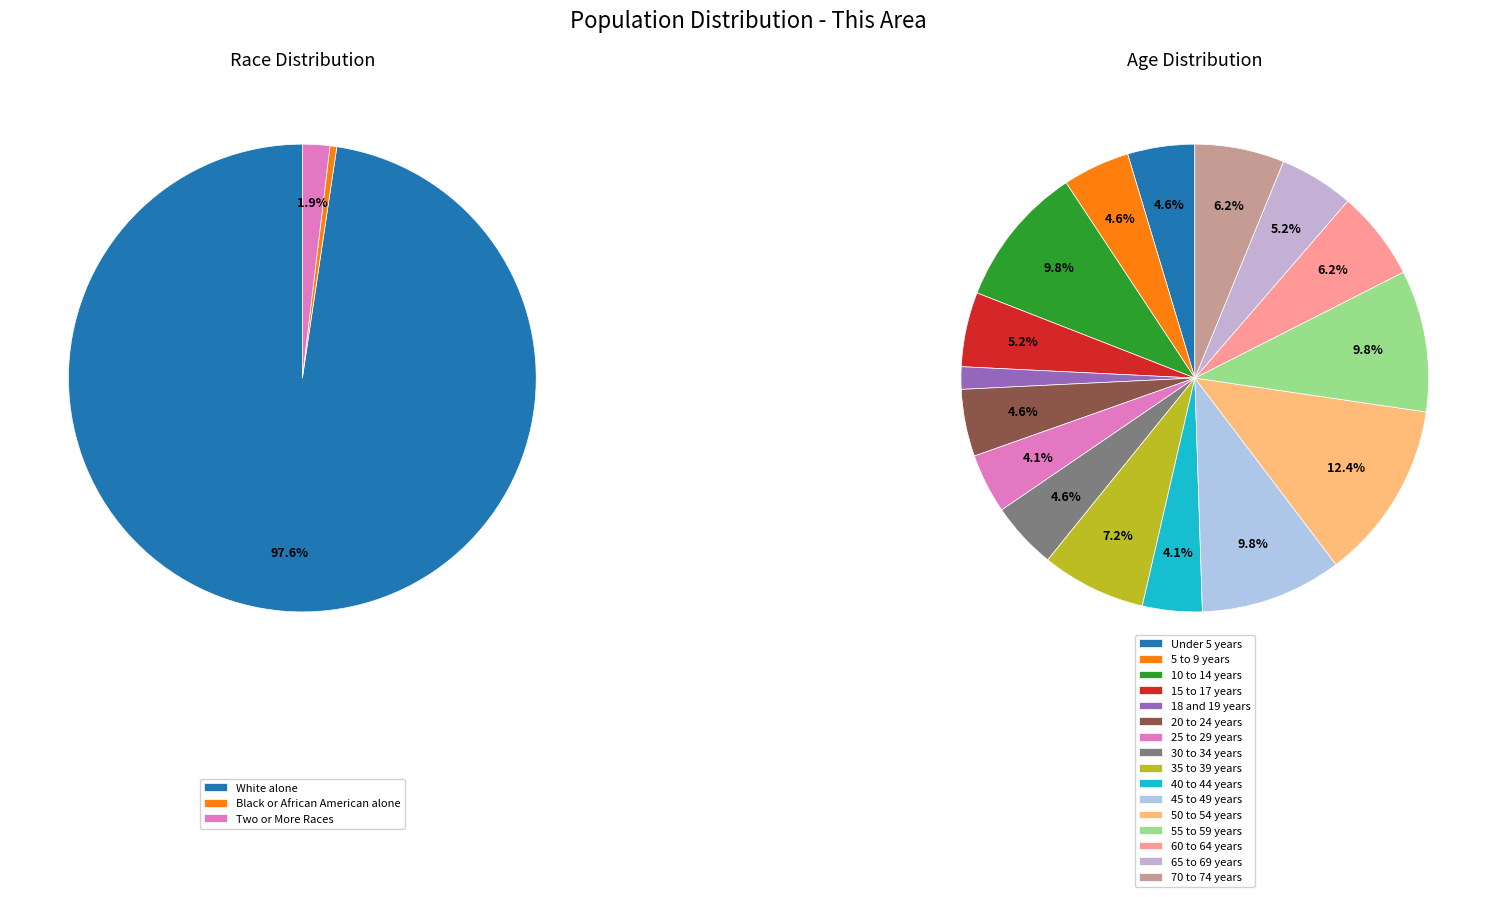

Which category accounts for the majority?

White alone